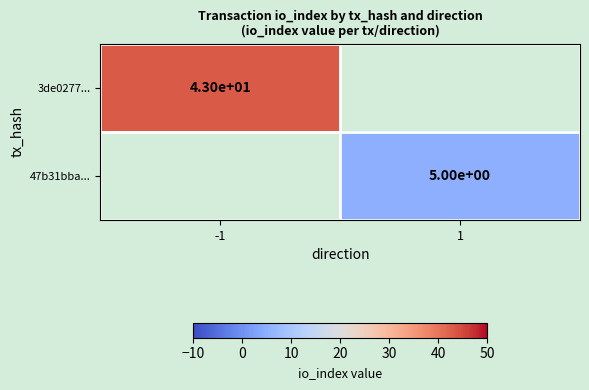

The value of 47b31bba... at 1 is 9. True or false?

False